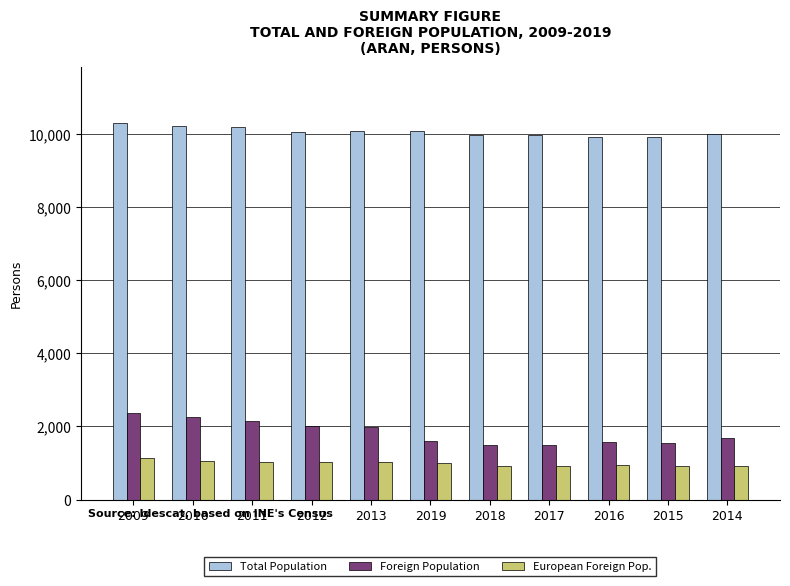

Are the bars grouped side by side (vs. stacked)?

Yes